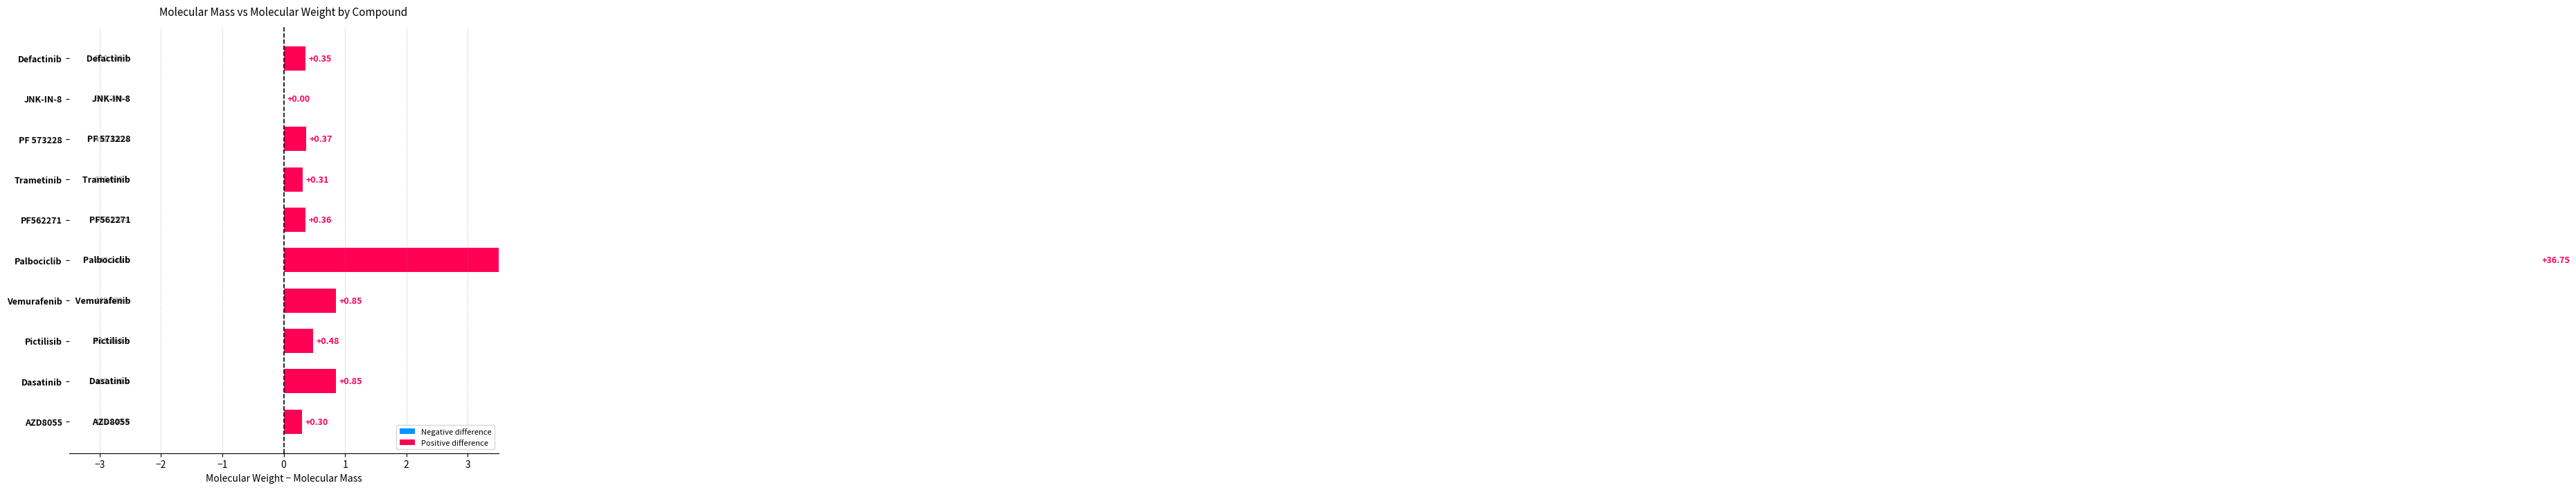

Reading right to left, extract all data points from this chart.

0.4	0.0	0.4	0.3	0.4	36.8	0.9	0.5	0.8	0.3